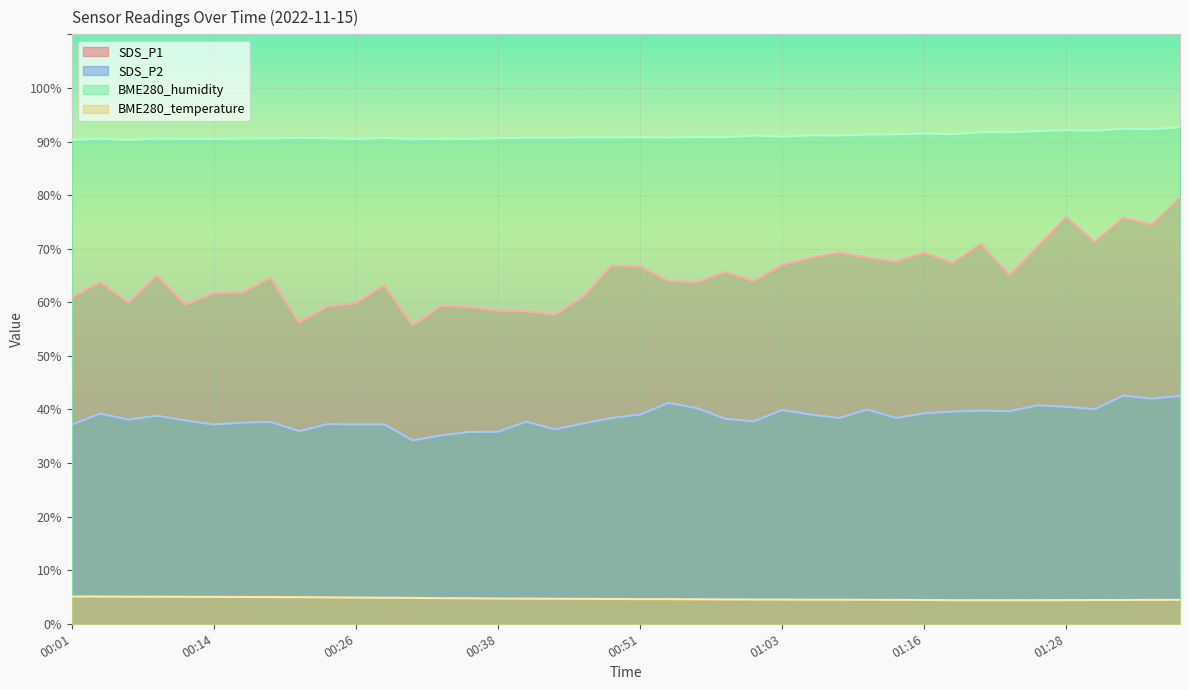

Rank the categories by SDS_P2 value from highest to lowest.

01:33, 01:38, 01:36, 00:53, 01:26, 01:28, 00:56, 01:31, 01:11, 01:03, 01:21, 01:23, 01:18, 01:16, 00:04, 00:51, 01:06, 00:09, 01:13, 00:48, 01:08, 00:58, 00:06, 00:11, 01:01, 00:41, 00:18, 00:16, 00:46, 00:23, 00:28, 00:26, 00:14, 00:01, 00:43, 00:21, 00:38, 00:36, 00:33, 00:31